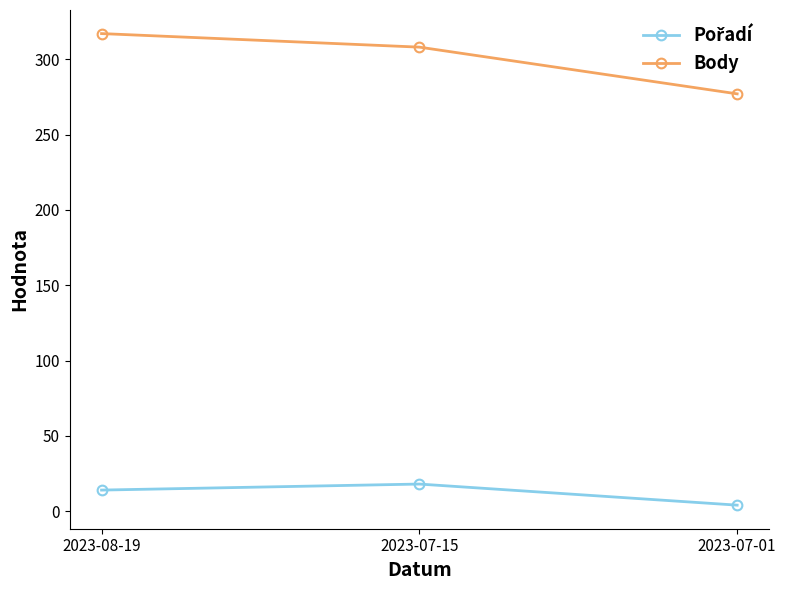

True or false: Body has a value of 561 at 2023-08-19.

False